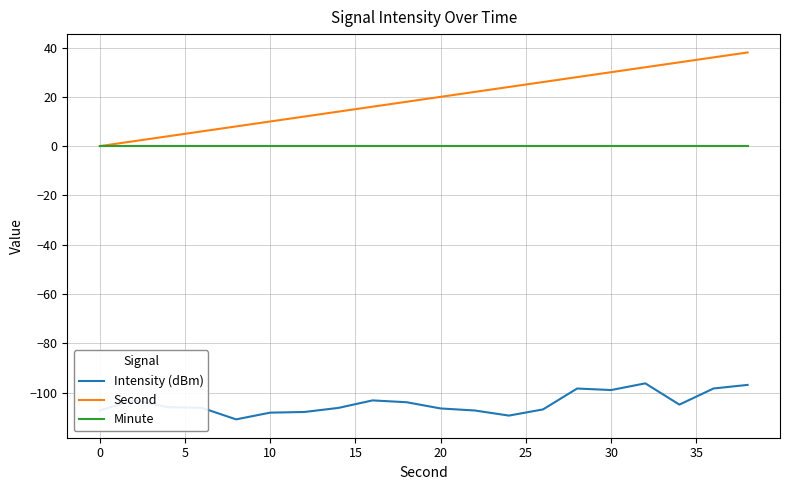

True or false: Minute and Intensity (dBm) cross at least once.

False